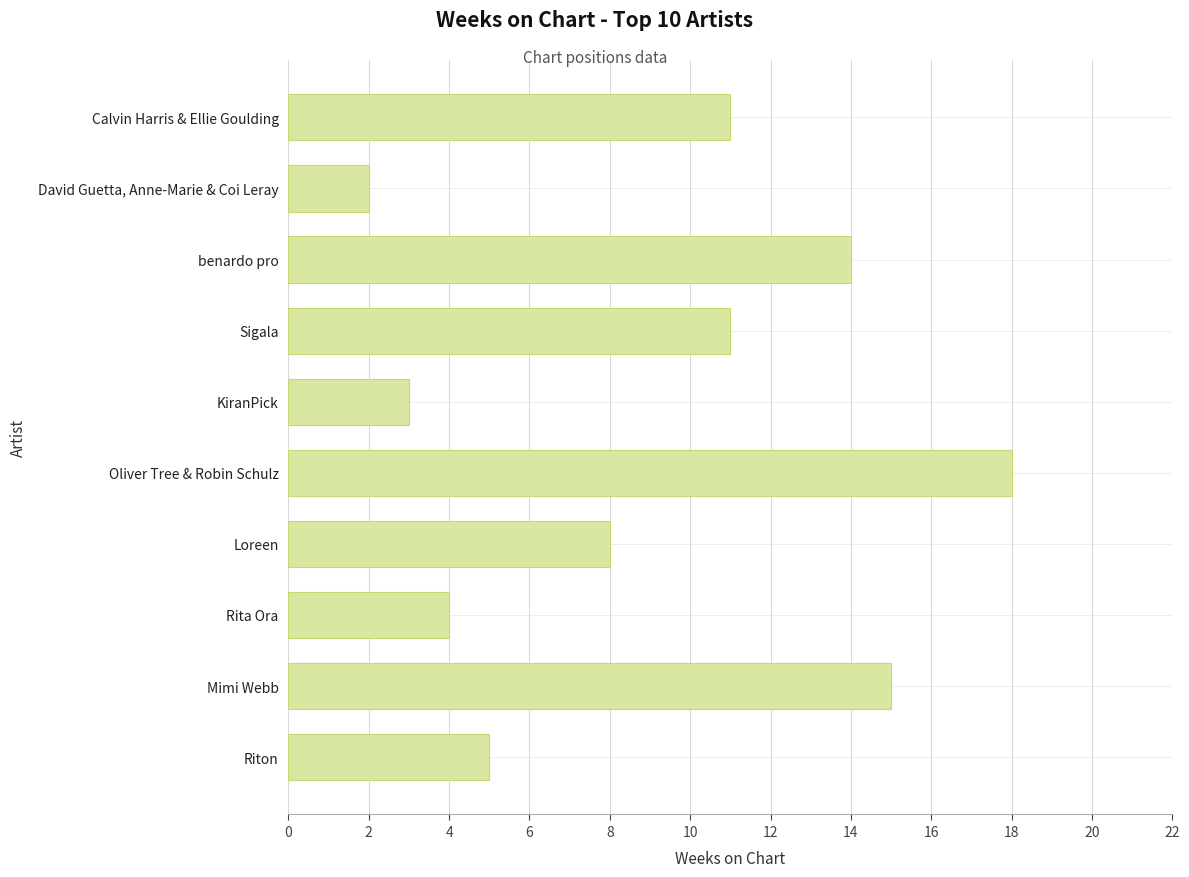

Reading top to bottom, transcribe all the data shown in this chart.

Calvin Harris & Ellie Goulding=11	David Guetta, Anne-Marie & Coi Leray=2	benardo pro=14	Sigala=11	KiranPick=3	Oliver Tree & Robin Schulz=18	Loreen=8	Rita Ora=4	Mimi Webb=15	Riton=5